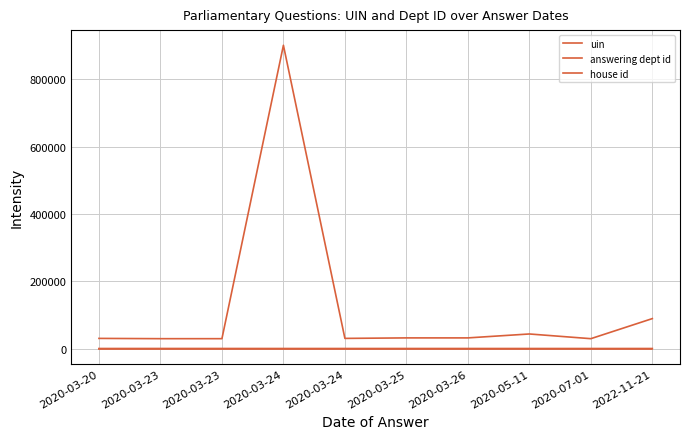

What is the sum of all answering dept id values?

220